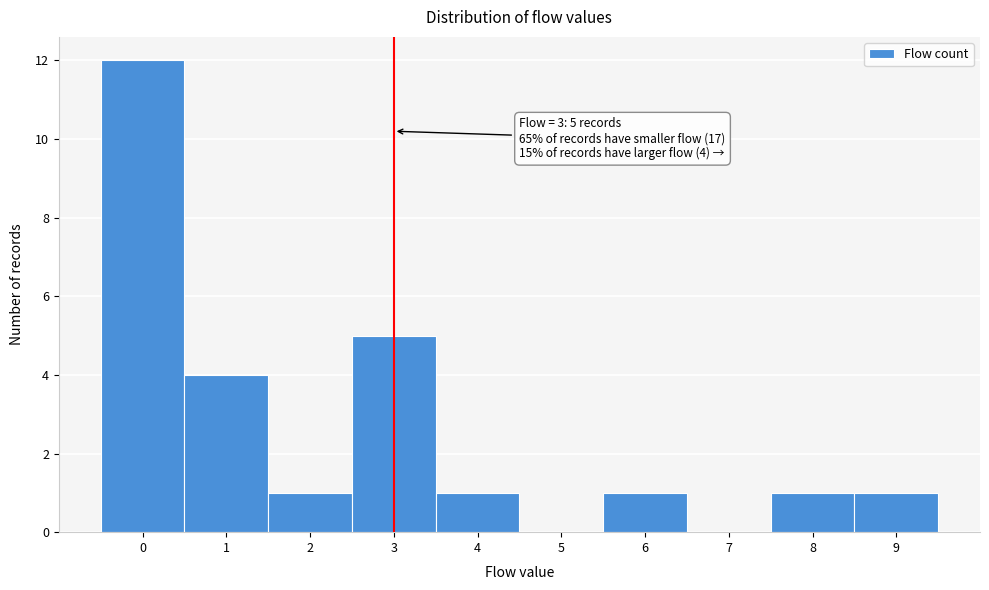

Which range on the x-axis has the tallest bar?

-0.5 to 0.5